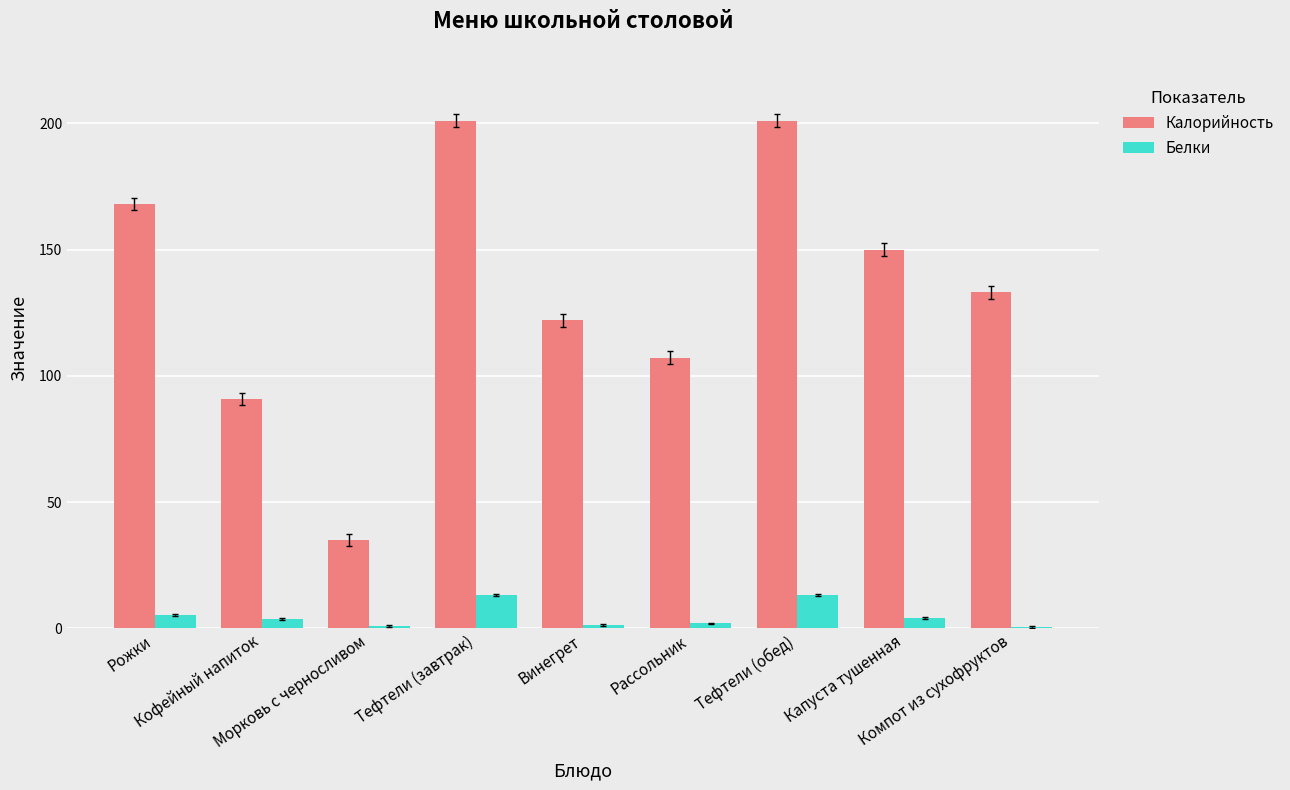

Which series has the largest range (max minus min)?

Калорийность